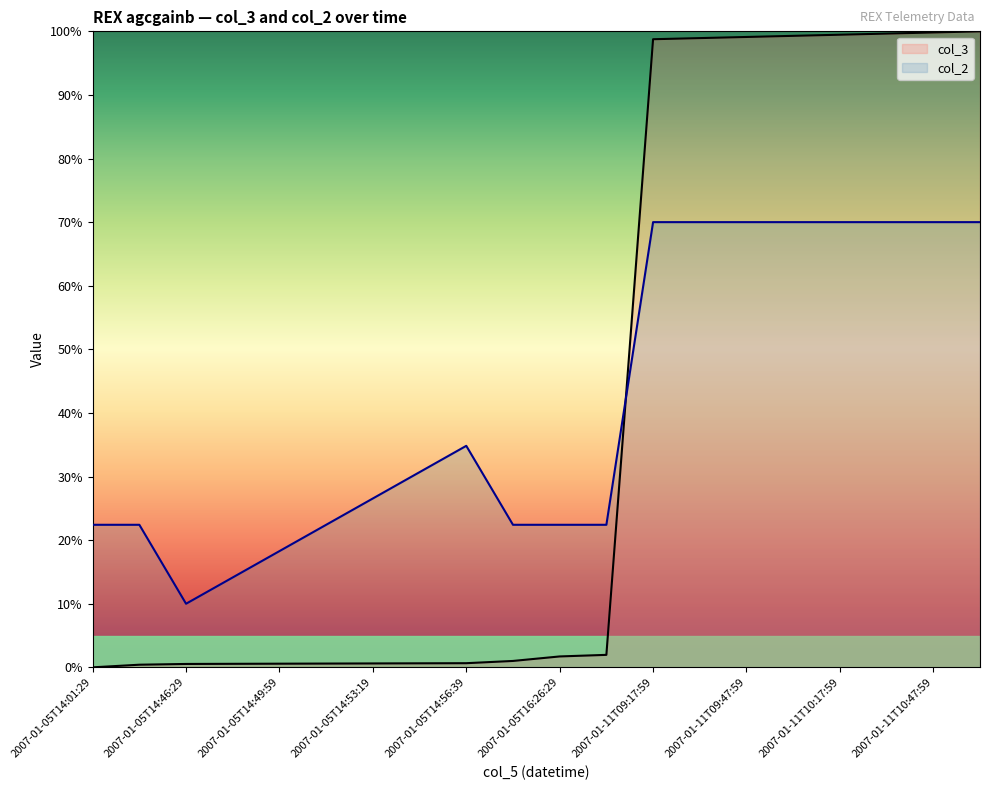

How many distinct data groups are displayed?

2